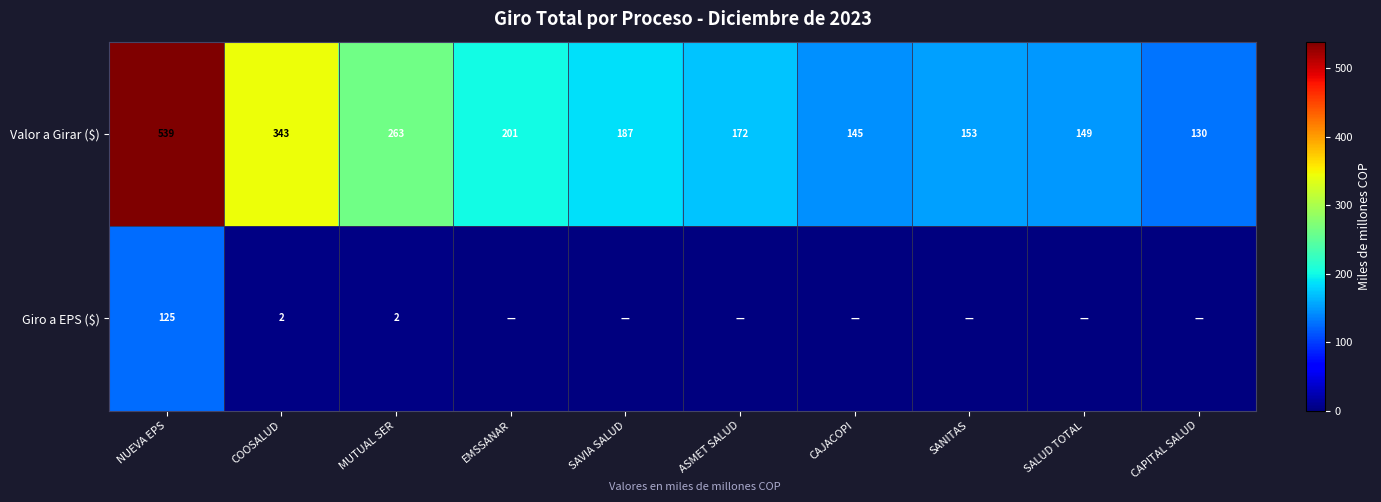

What is the total value across all series at COOSALUD?

345